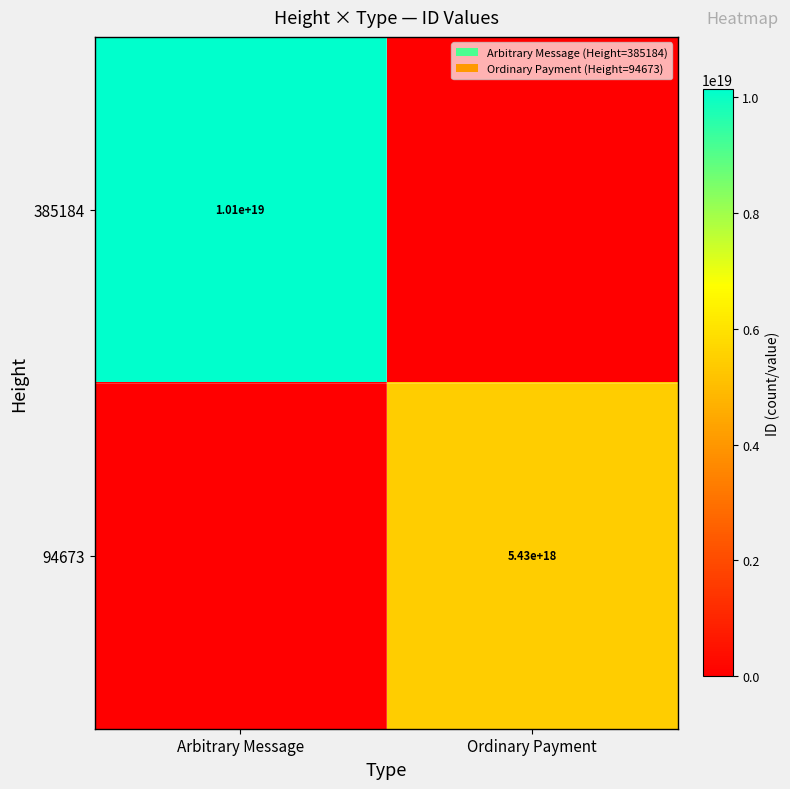

Is the value of 385184 at Arbitrary Message greater than the value of 94673 at Ordinary Payment?

Yes